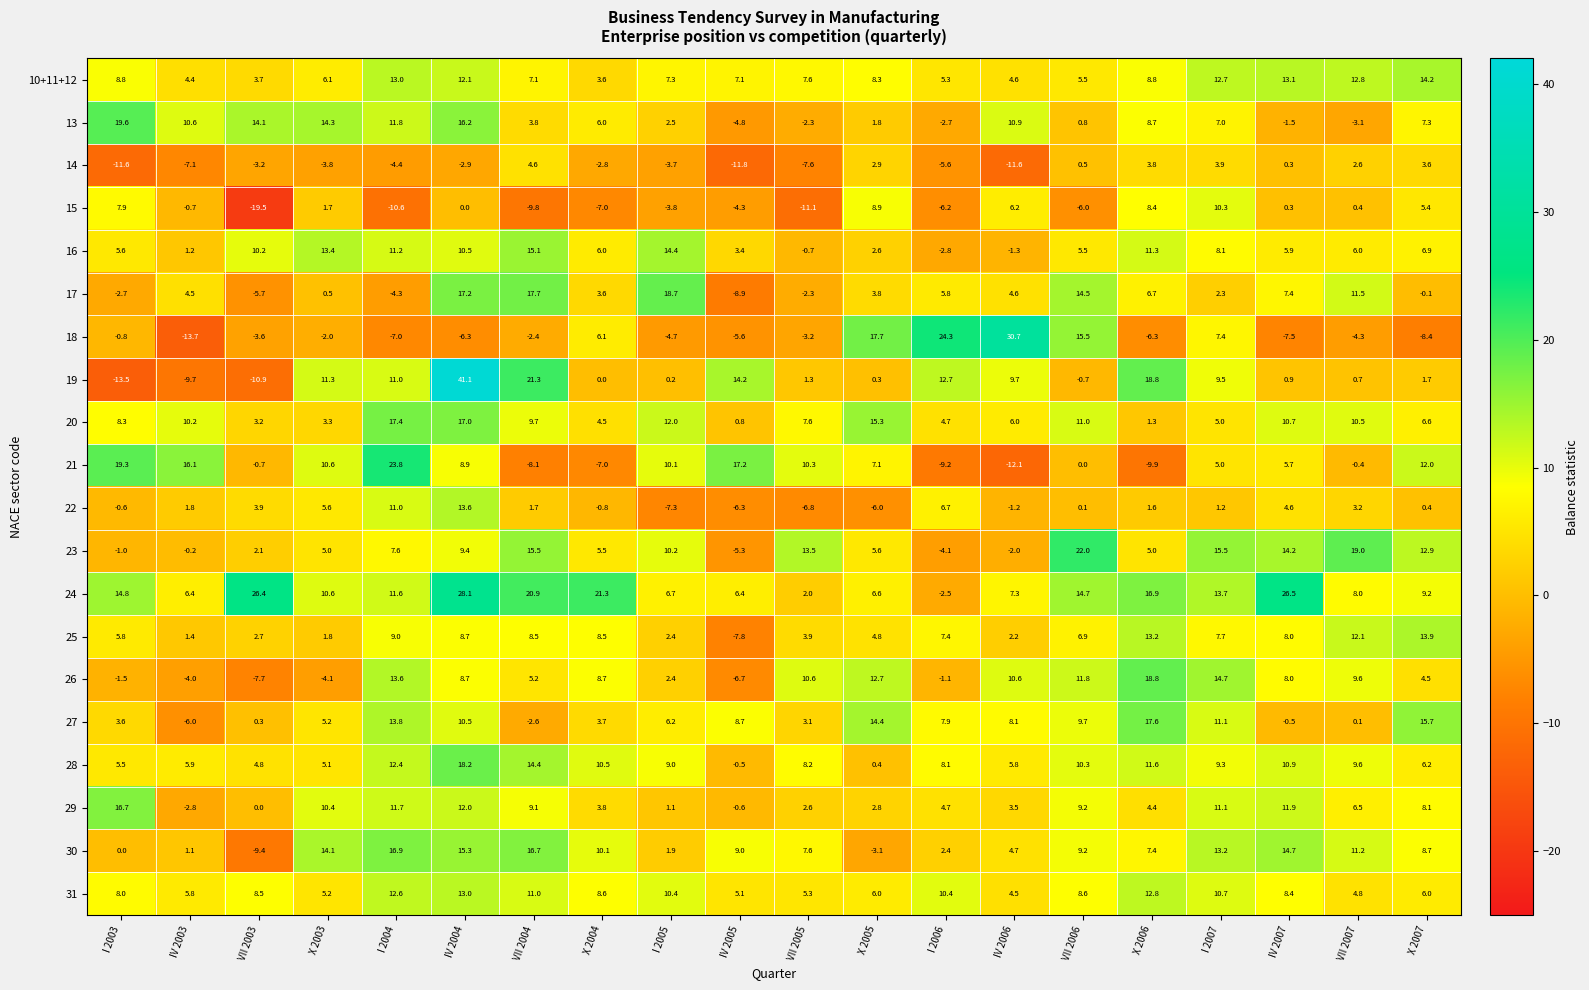

What is the difference between the highest and lowest values at X 2003?

18.4